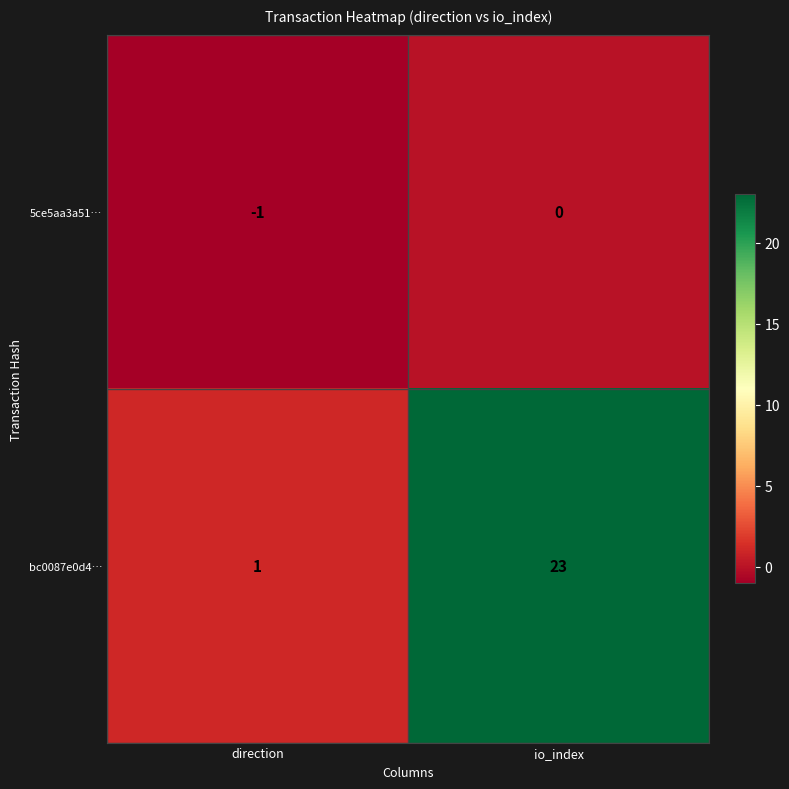

The 5ce5aa3a51… series shows 1 at io_index. True or false?

False